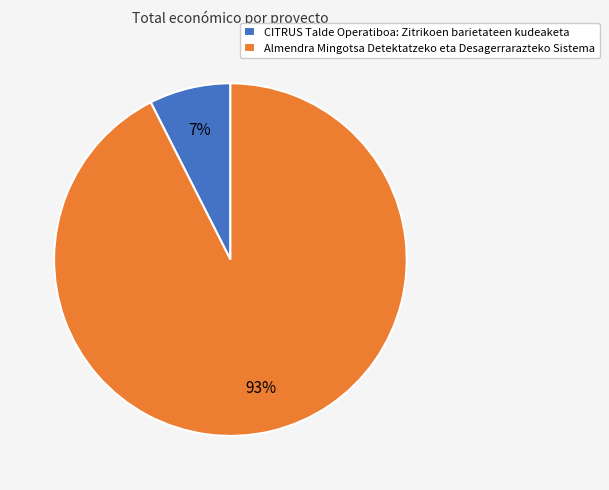

Count the number of slices in the pie.

2